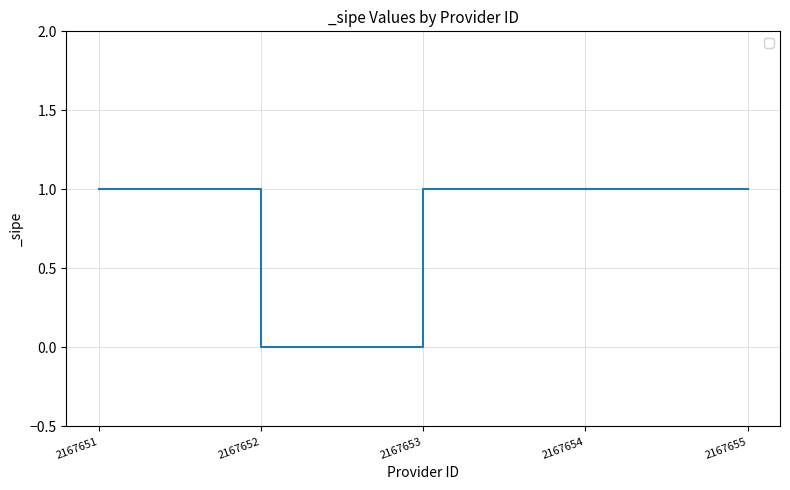

How many lines are shown in the chart?

1